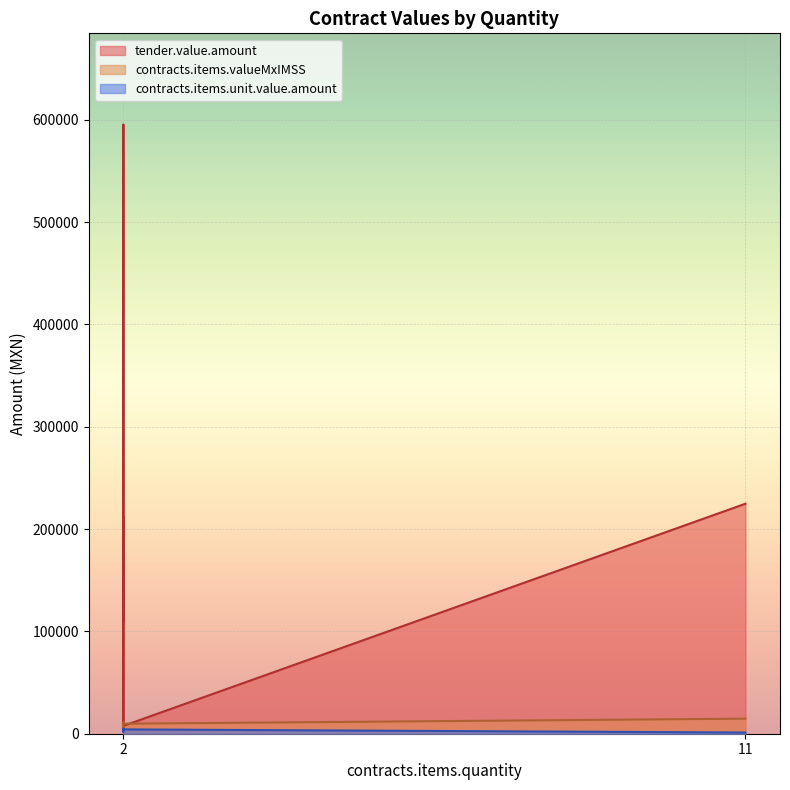

Is it true that tender.value.amount equals 351209.8 at 2?

False